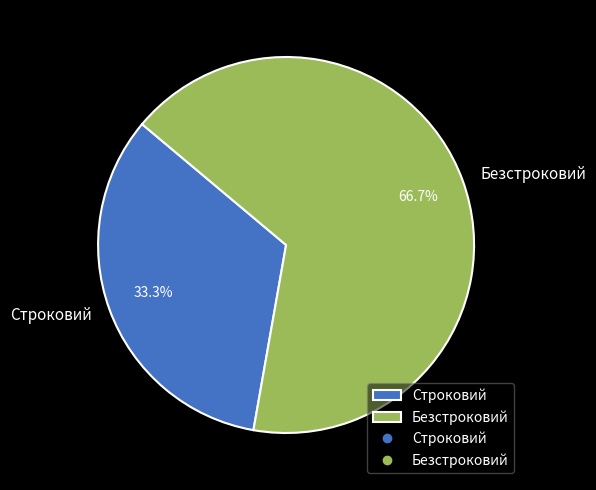

What is the majority slice?

Безстроковий